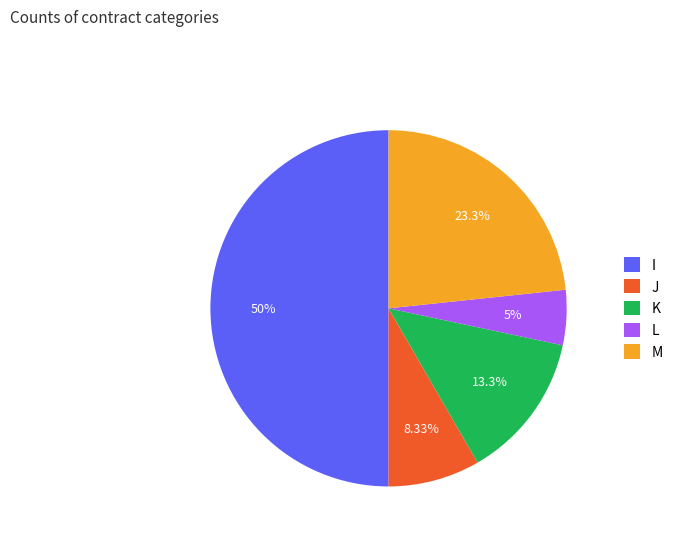

Does J account for over 50% of the chart?

No